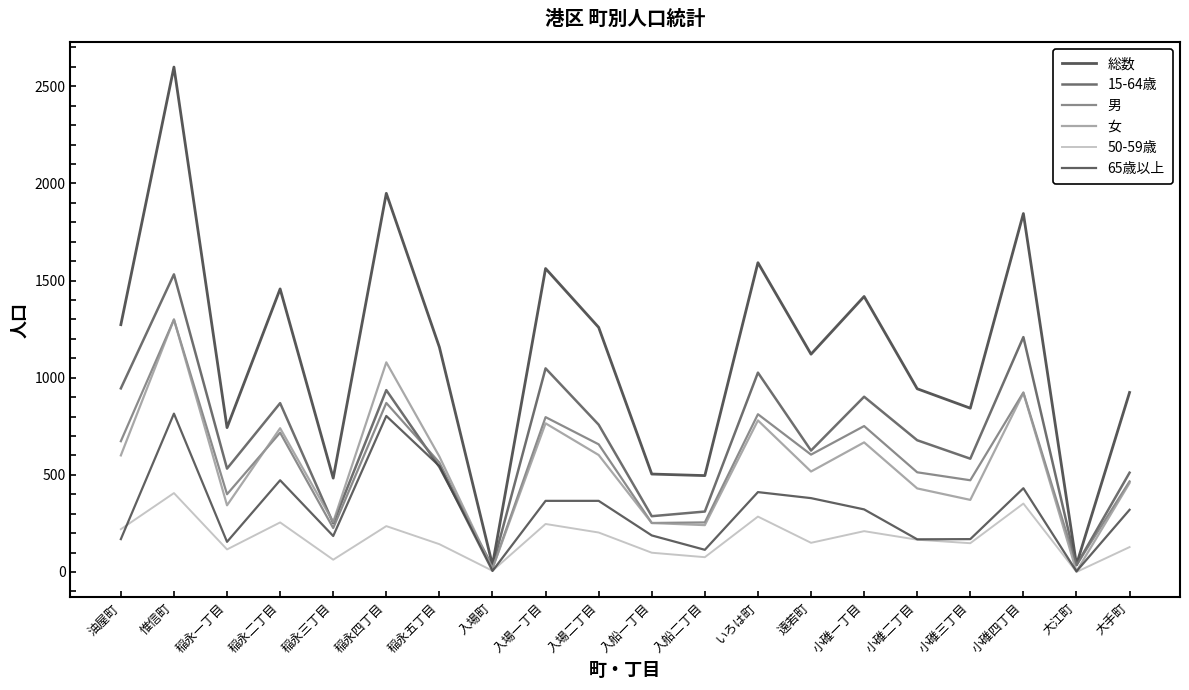

At which category is the sum across all series the highest?

惟信町